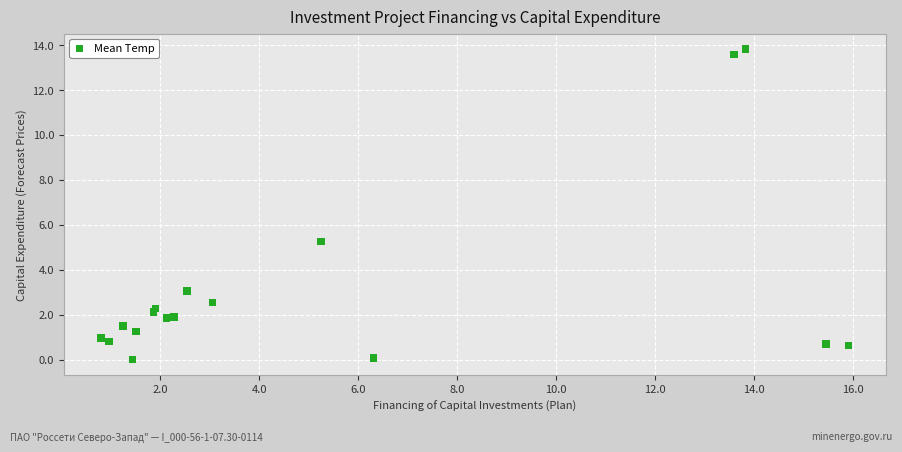

What Y value in the scatter plot is closest to 6?

5.3